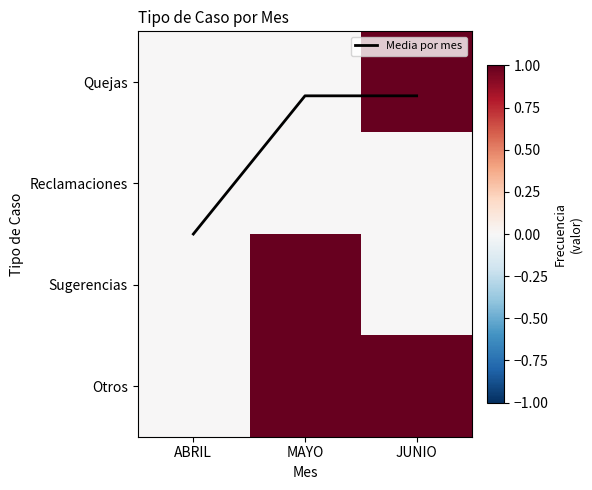

True or false: Quejas has a value of 0.5 at MAYO.

False